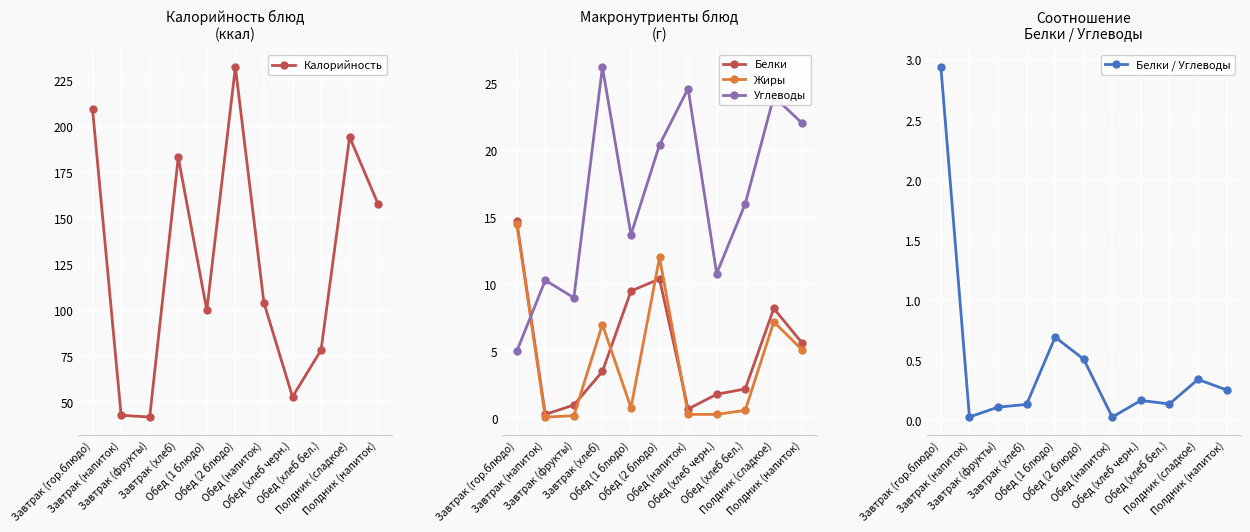

What is the value of the Углеводы point at the 3rd from the left?

9.0